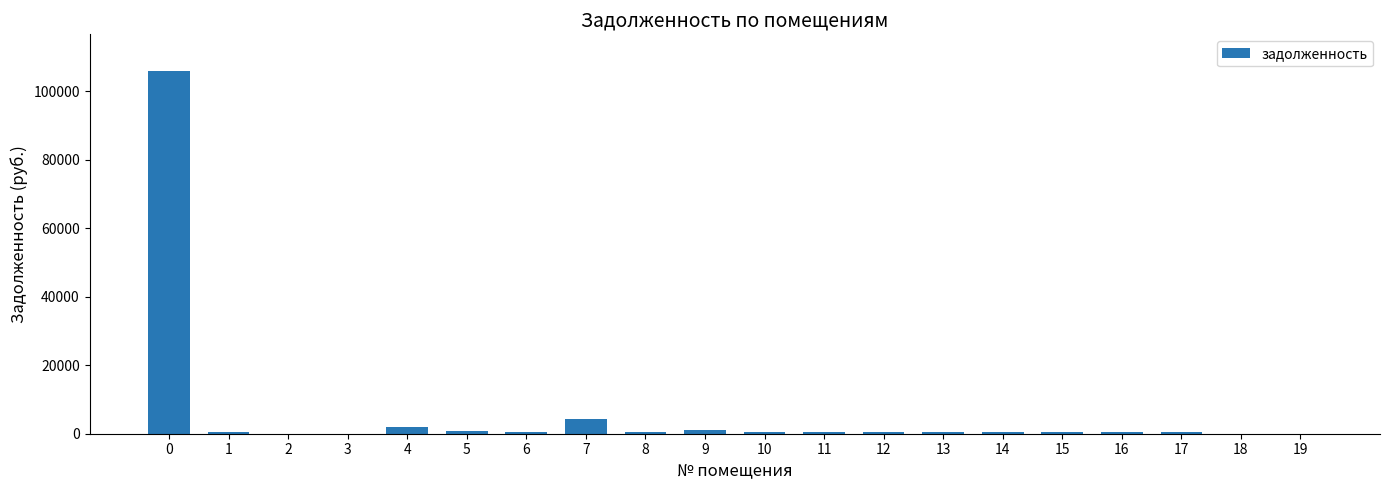

What is the sum of all values?

120036.8